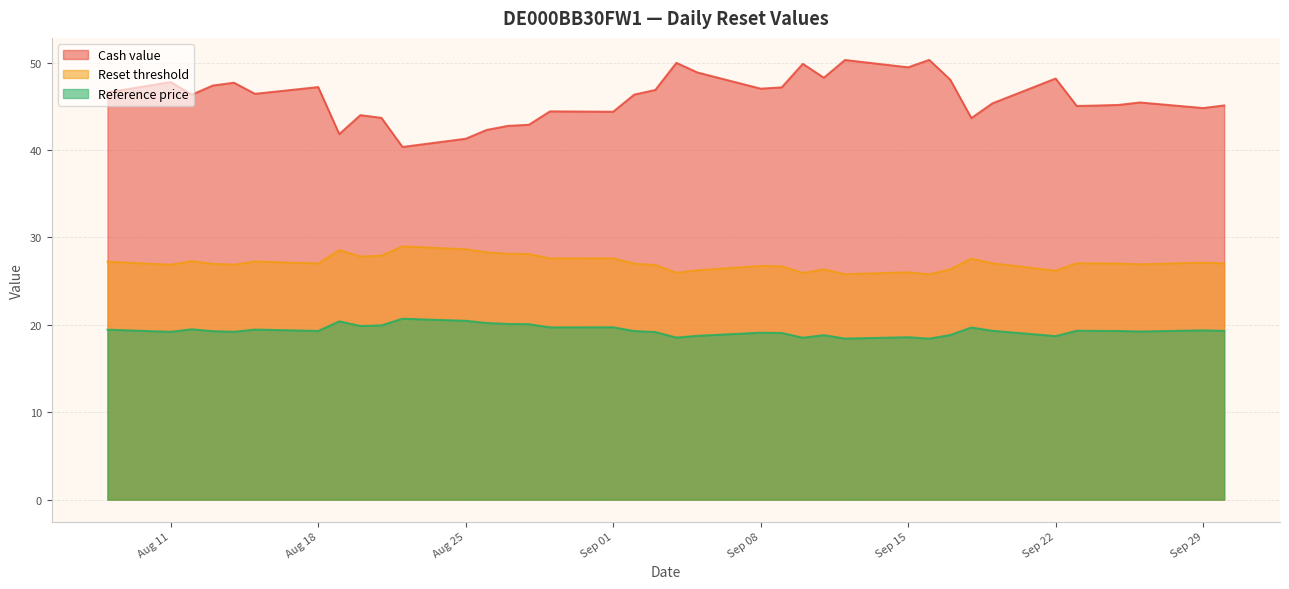

True or false: Cash value and Reset threshold intersect in this chart.

False